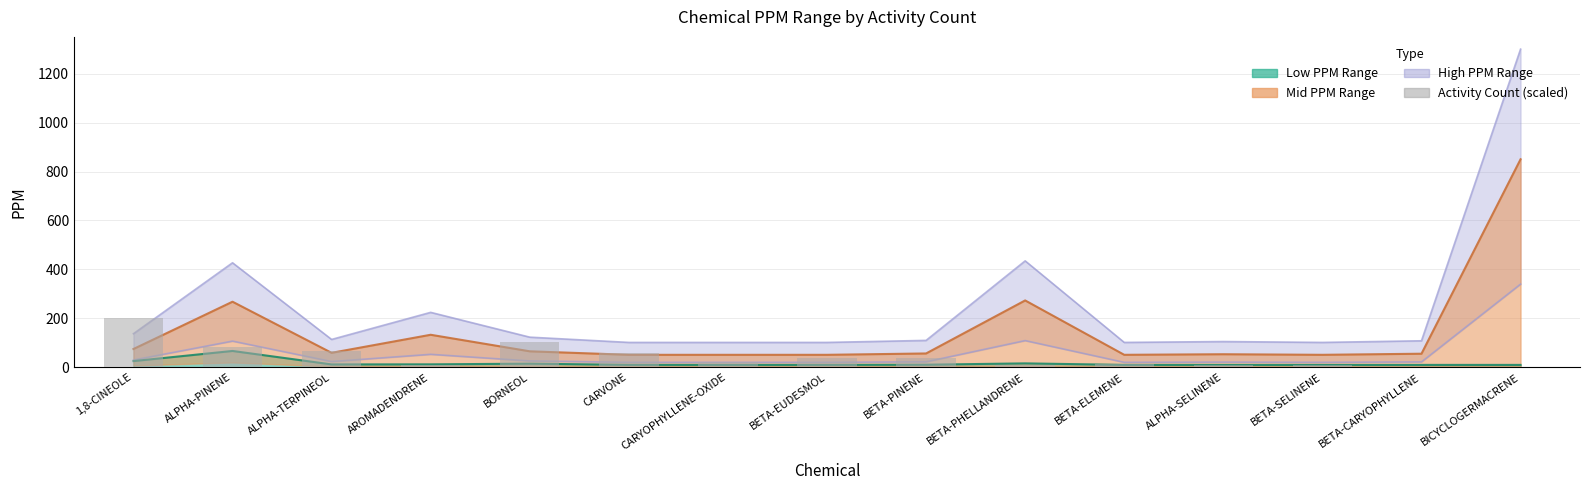

List the labels in order of value, largest first.

1,8-CINEOLE, BORNEOL, ALPHA-PINENE, ALPHA-TERPINEOL, CARVONE, BETA-EUDESMOL, BETA-PINENE, CARYOPHYLLENE-OXIDE, BETA-ELEMENE, AROMADENDRENE, BETA-PHELLANDRENE, ALPHA-SELINENE, BETA-SELINENE, BETA-CARYOPHYLLENE, BICYCLOGERMACRENE